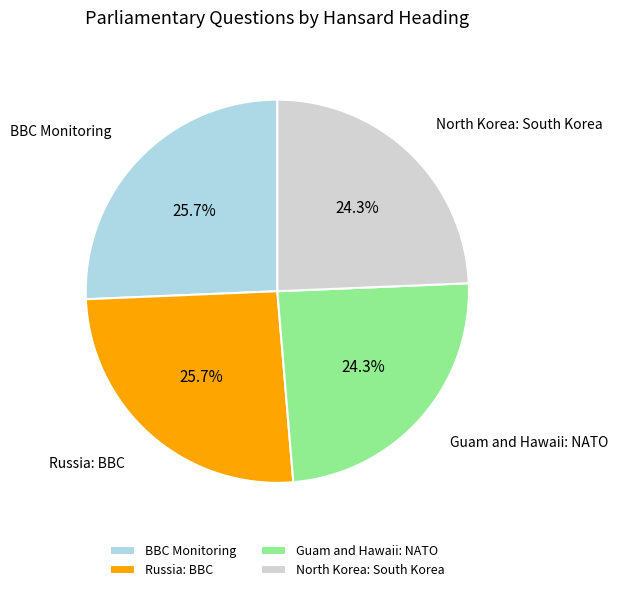

How many slices are in this pie chart?

4